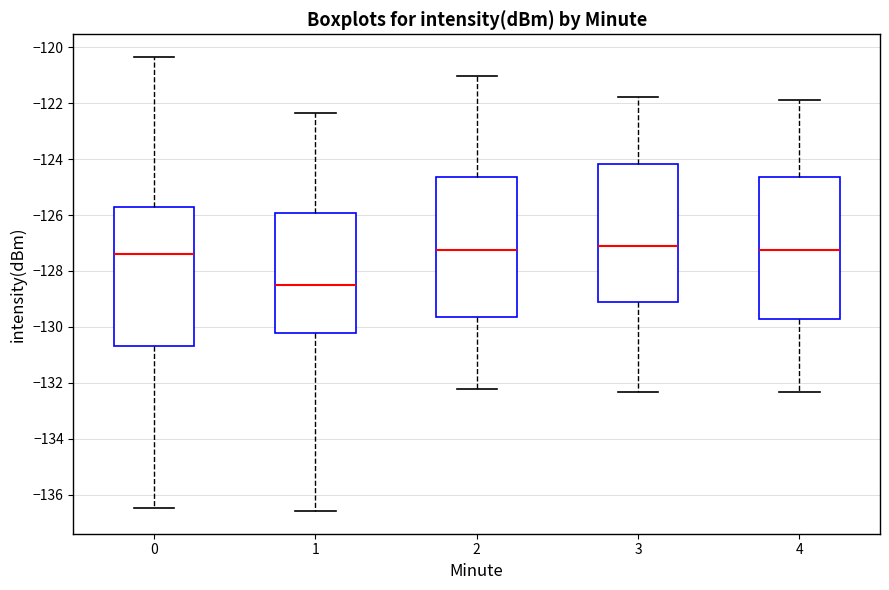

Reading left to right, read every box against the y-axis: the position of its median line, the range the box covers, and the ends of its whiskers. The values are not printed on the chart, so give them approximately, as read against the axis.

0: median -127.4, box -130.6 to -125.8, whiskers -136.4 to -120.4
1: median -128.6, box -130.2 to -126.0, whiskers -136.6 to -122.4
2: median -127.2, box -129.6 to -124.6, whiskers -132.2 to -121.0
3: median -127.2, box -129.2 to -124.2, whiskers -132.4 to -121.8
4: median -127.2, box -129.8 to -124.6, whiskers -132.4 to -122.0